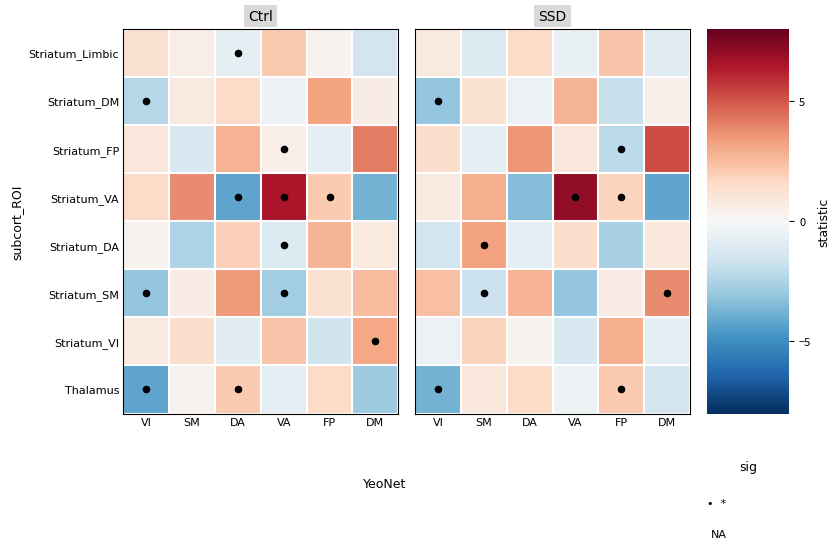

Which series has the widest spread of values?

Striatum_VA